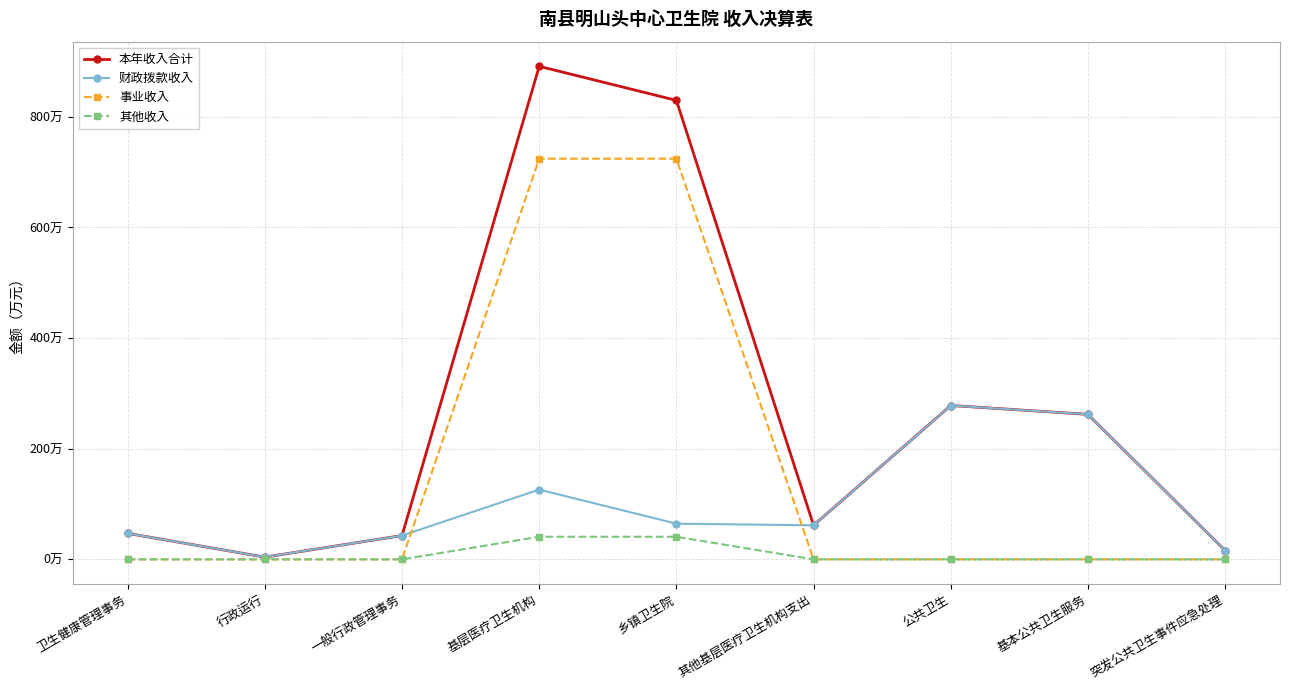

True or false: 财政拨款收入 and 事业收入 intersect in this chart.

True